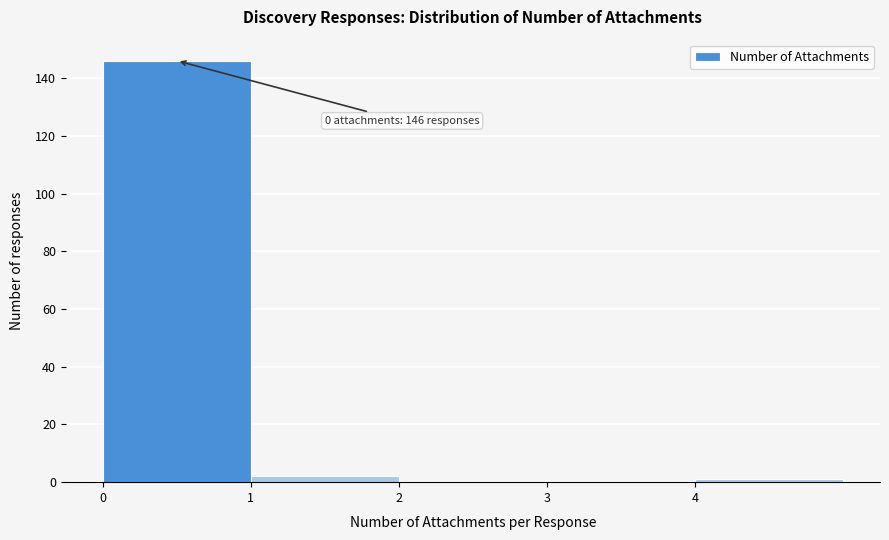

Which range on the x-axis has the tallest bar?

0 to 1